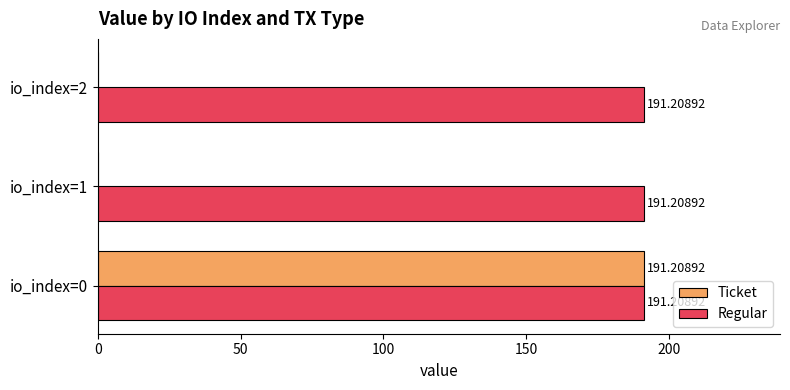

Which series changed the most between io_index=0 and io_index=1?

Ticket